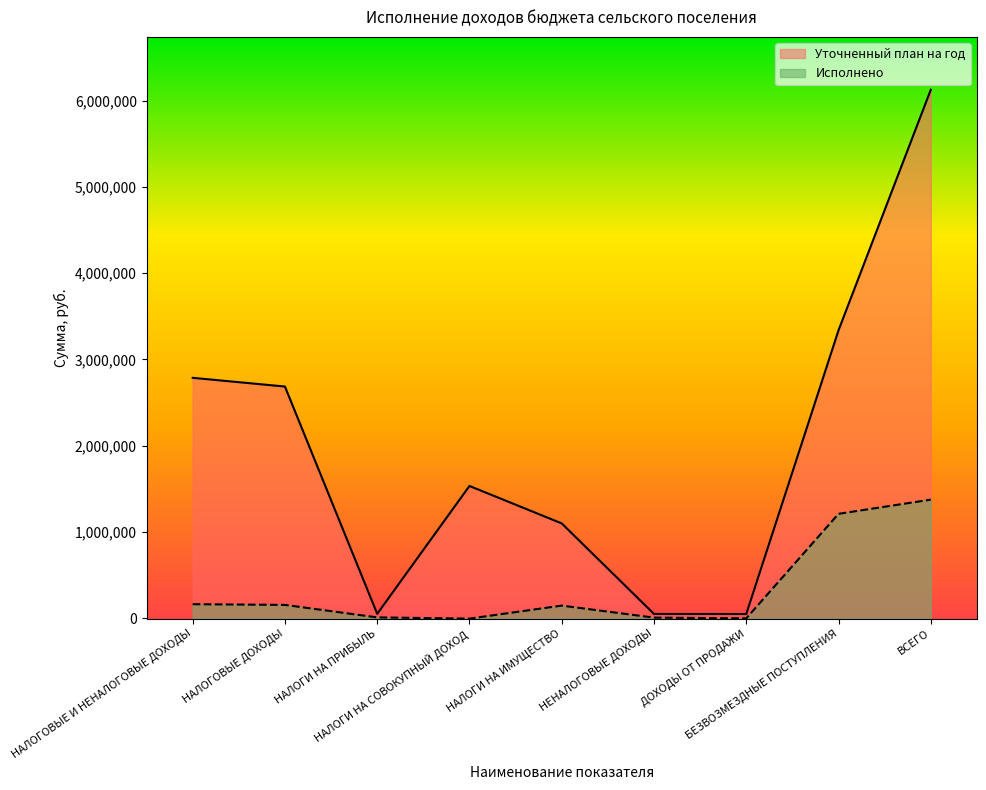

What is the average value of the Исполнено series?

341160.6